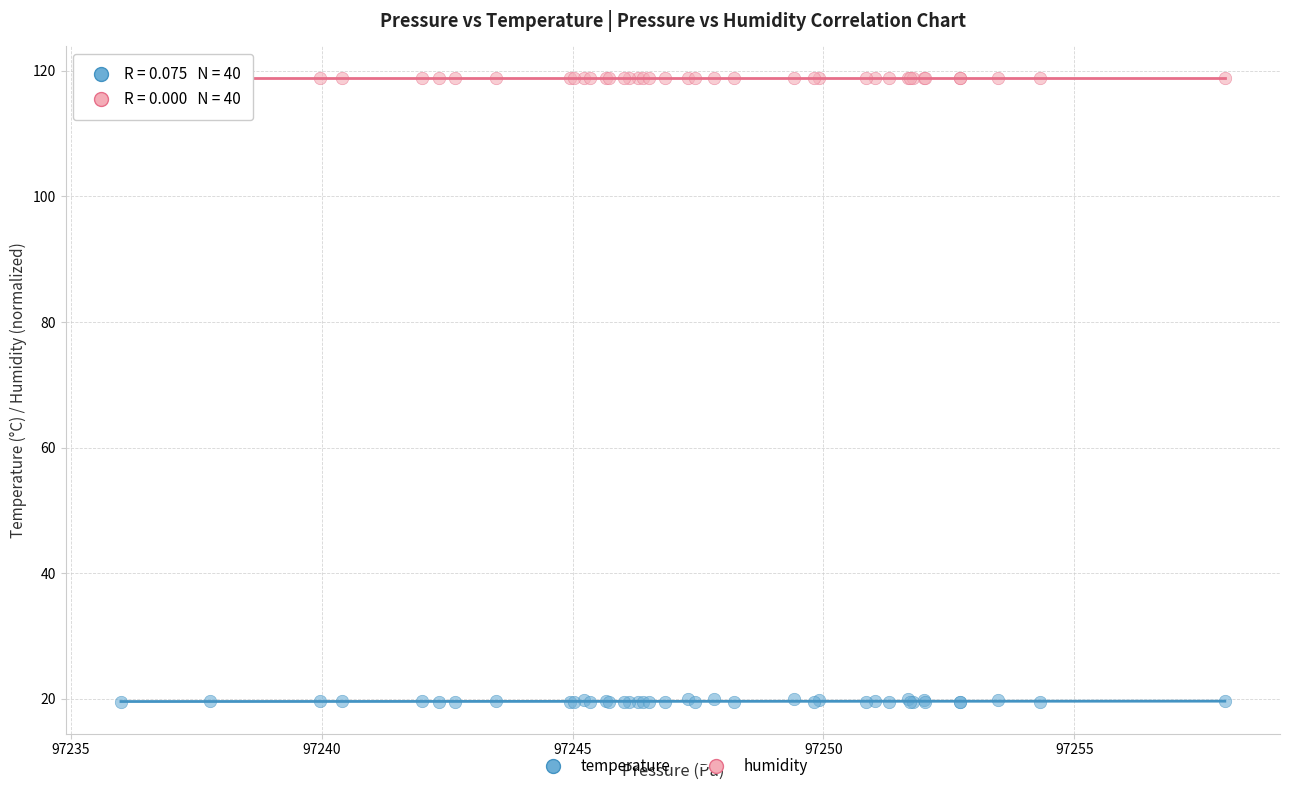

Which series reaches the maximum Y coordinate?

humidity